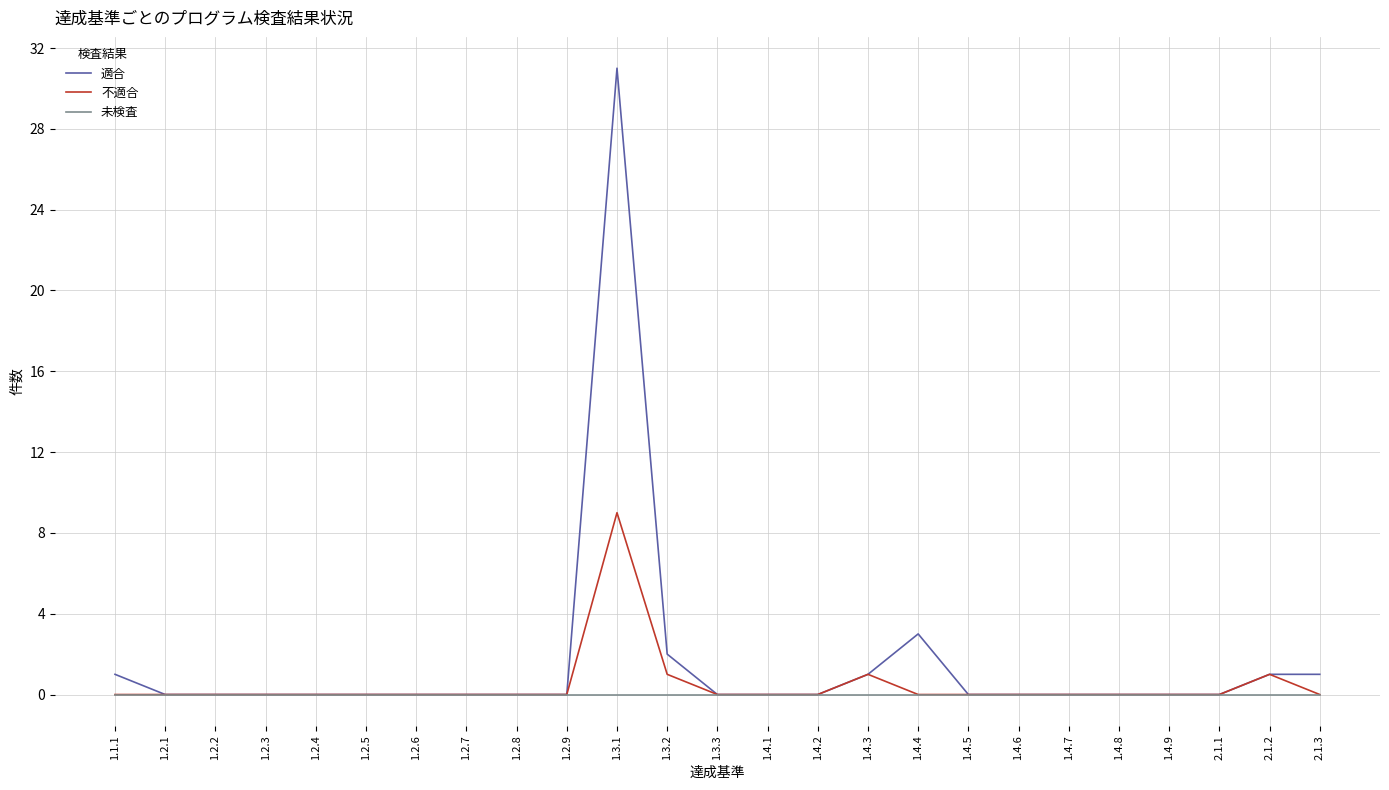

Count the number of categories in the chart.

25